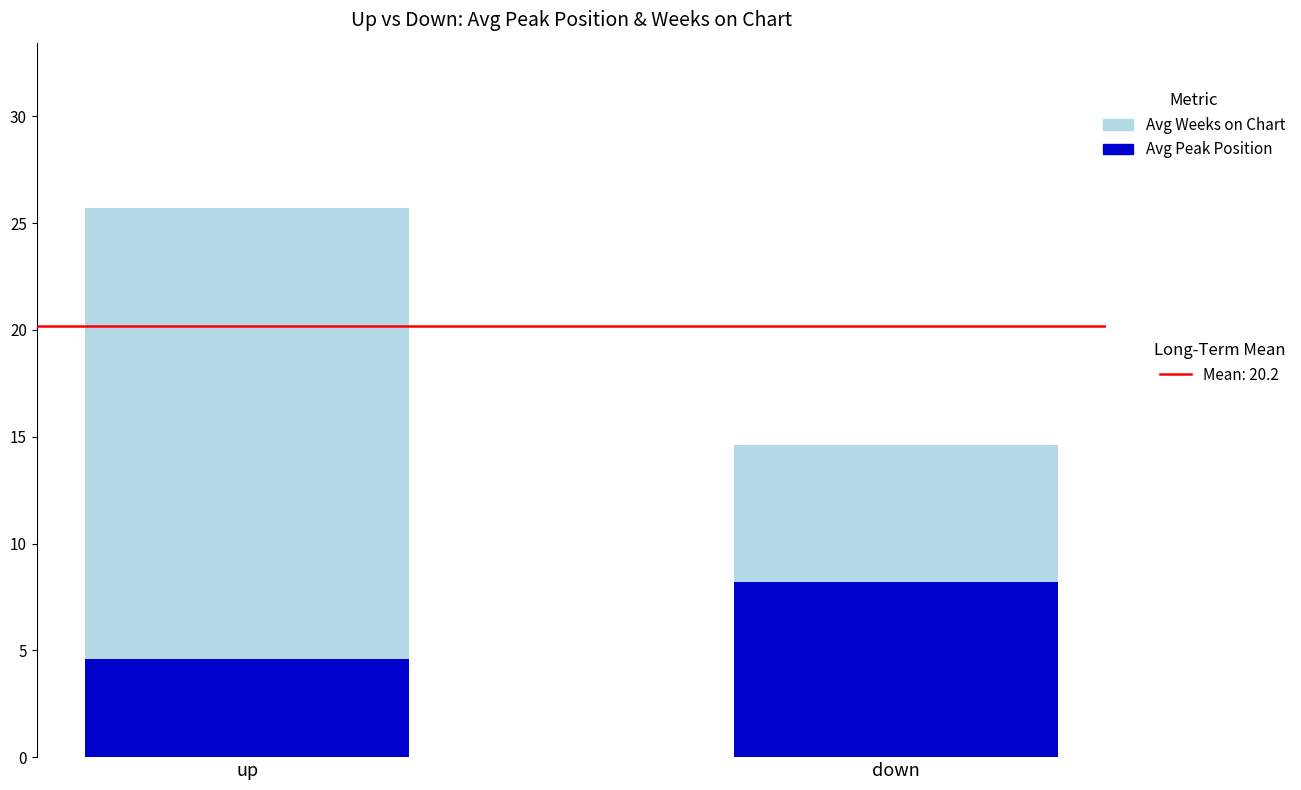

At which category is the sum across all series the highest?

up